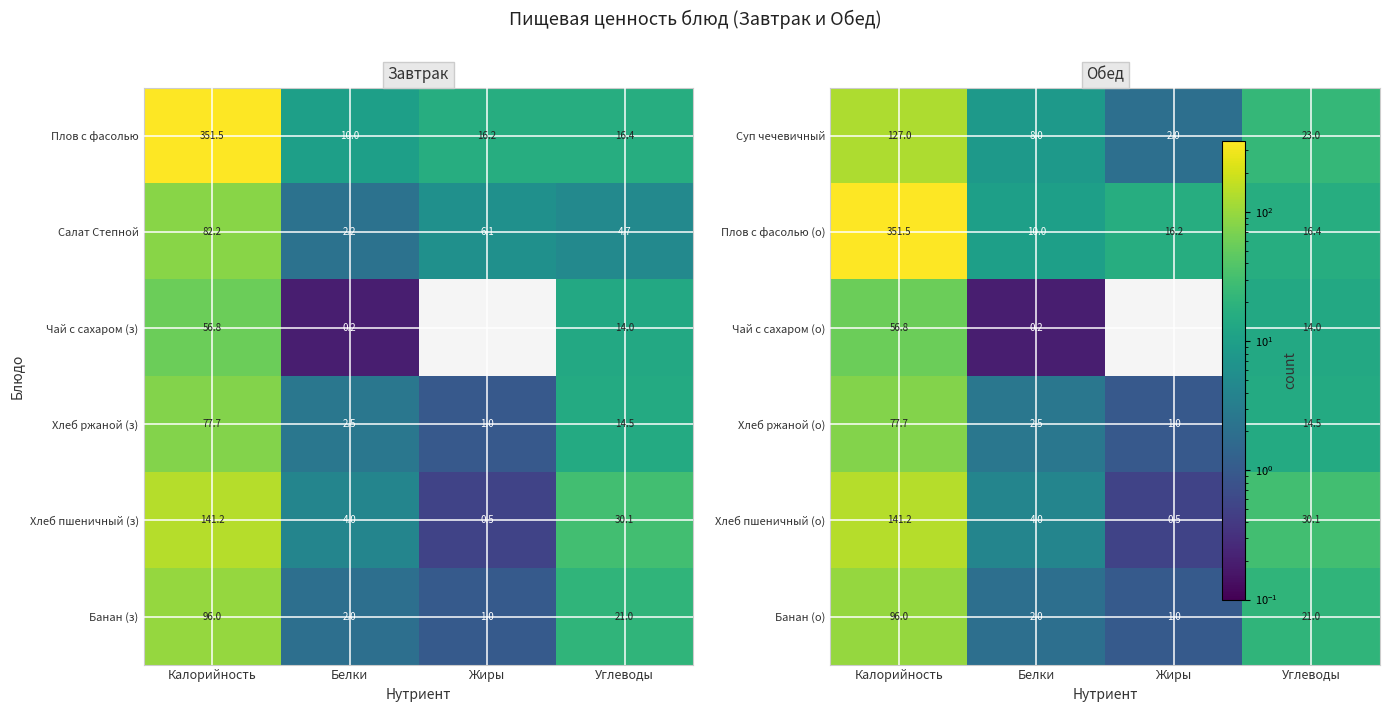

Where does the Хлеб ржаной (з) series first go above 14?

Калорийность